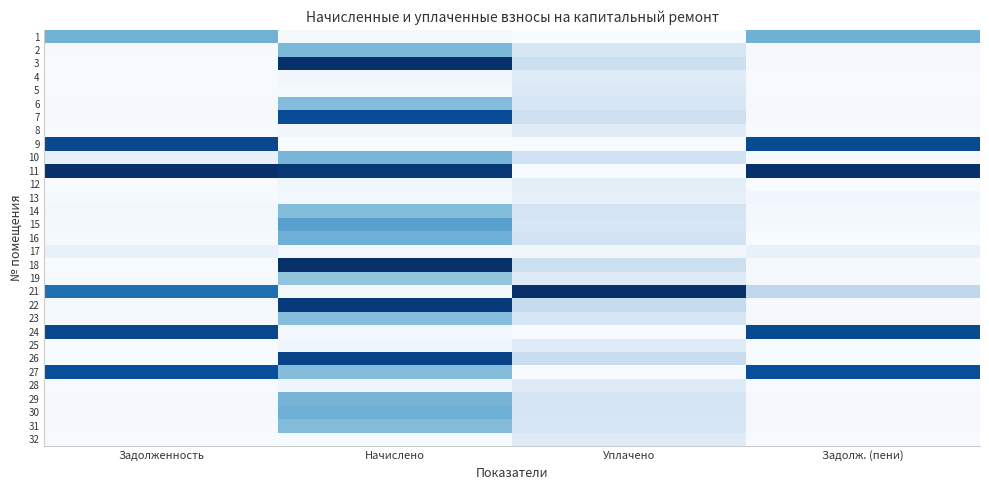

Which label corresponds to the smallest value in the chart?

Уплачено